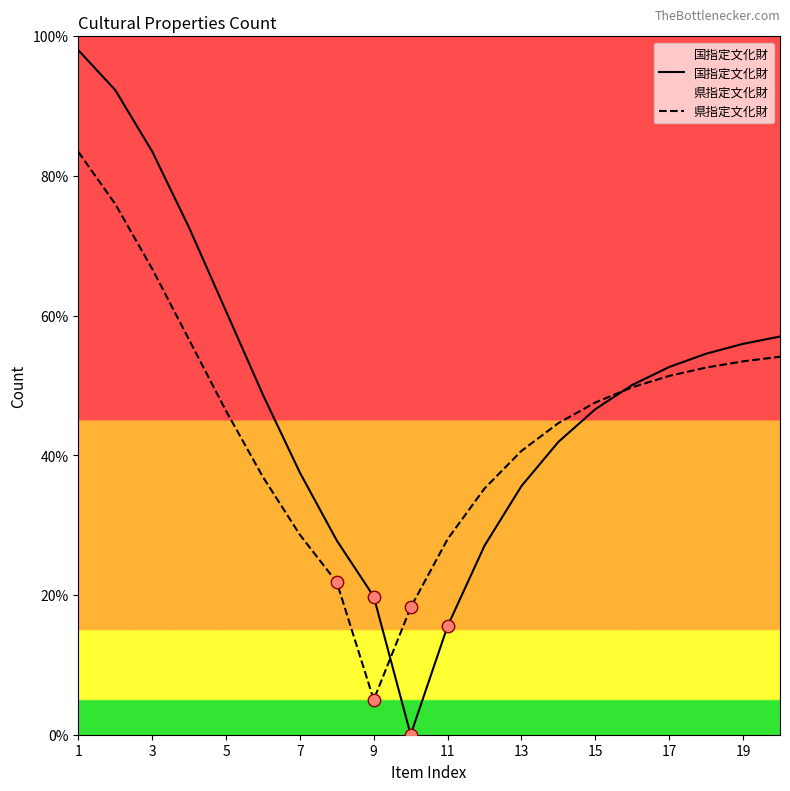

Which series contains the lowest Y value?

国指定文化財